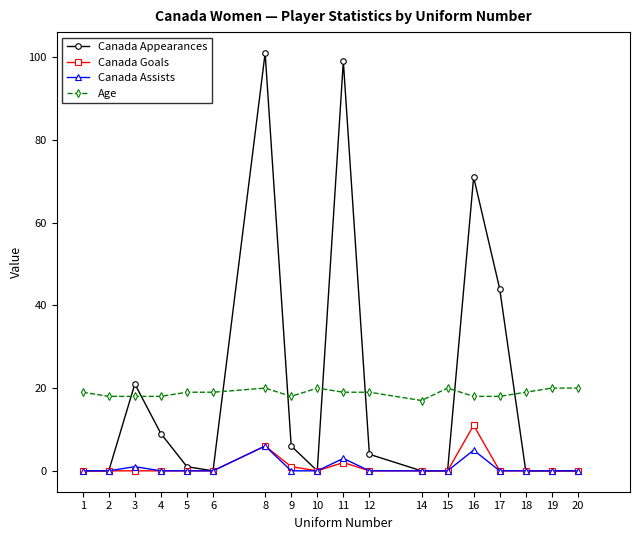

Is the value of Canada Appearances at 11 greater than the value of Canada Goals at 9?

Yes